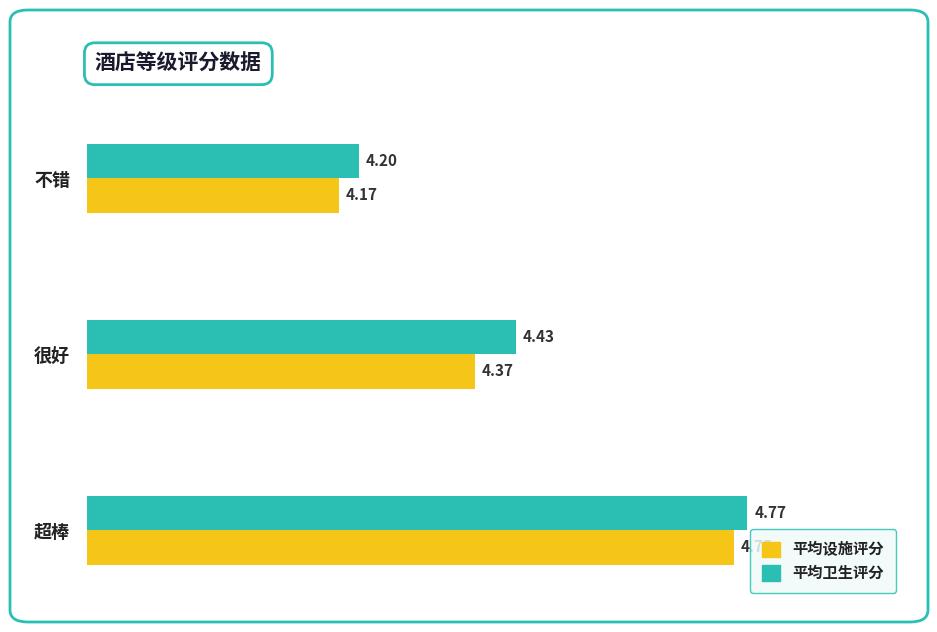

List the labels in order of 平均卫生评分 value, largest first.

超棒, 很好, 不错